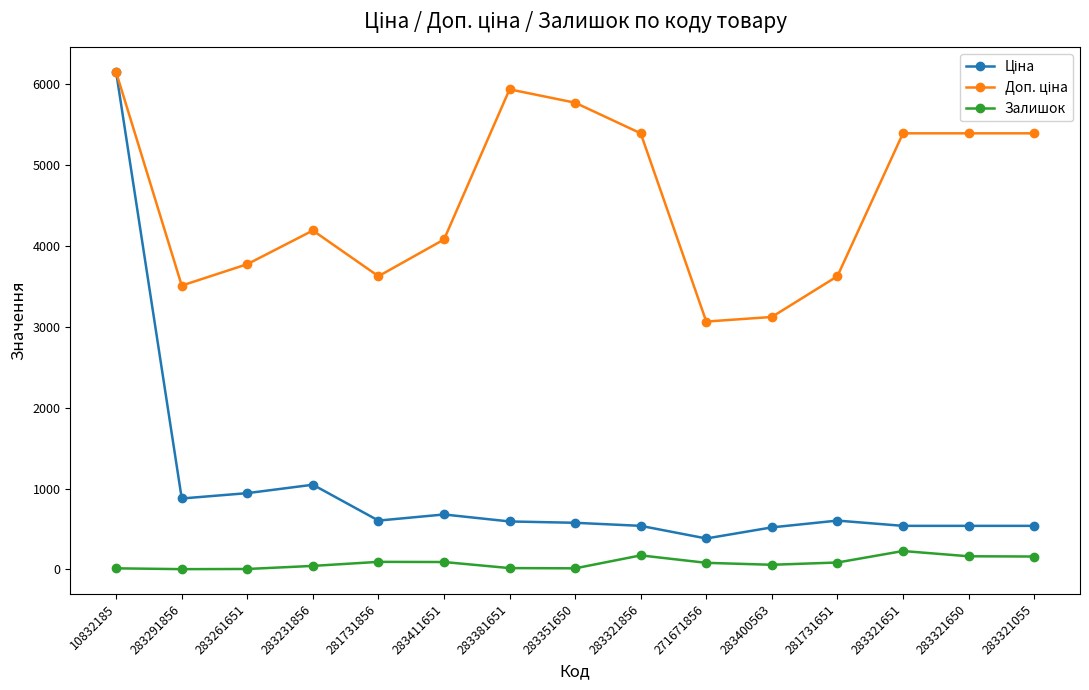

What is the maximum value for Залишок?

228.0